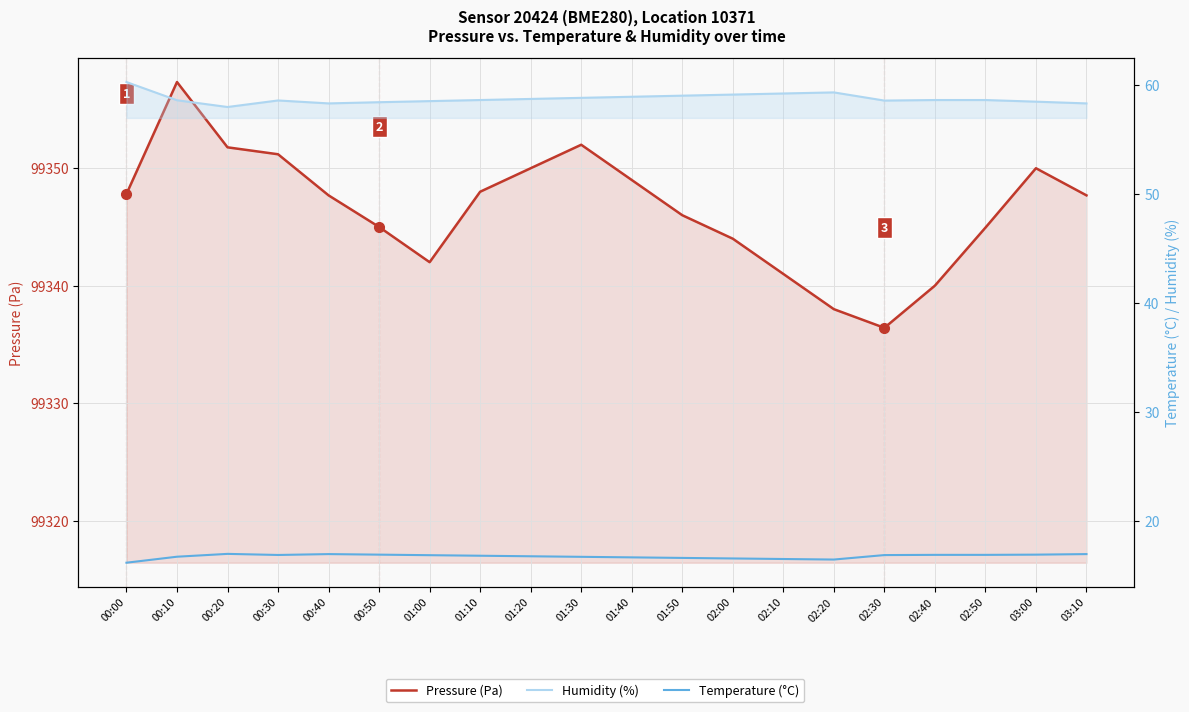

Which category has the lowest value in the Temperature (°C) series?

00:00